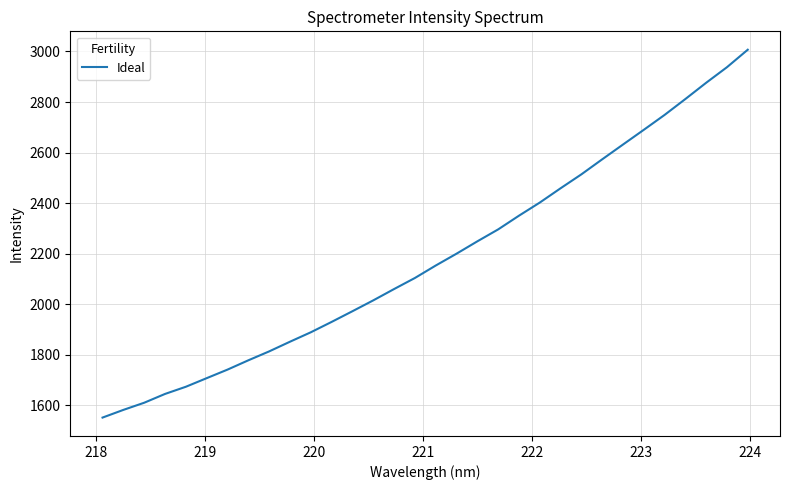

What is the minimum value shown in the chart?

1551.8